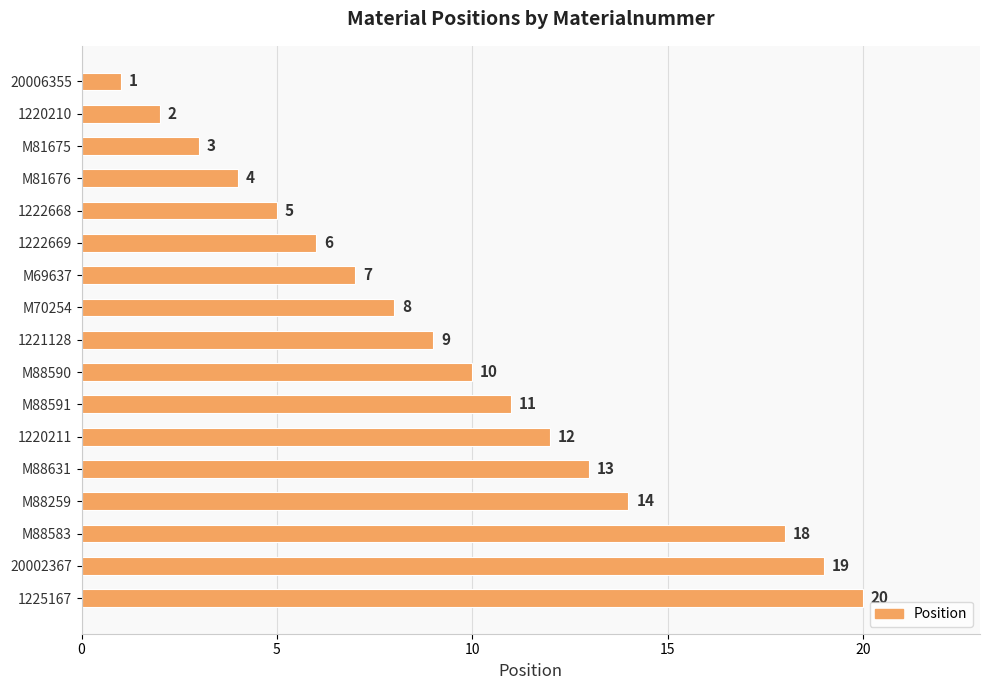

What is the label of the 3rd bar from the bottom?

M88583